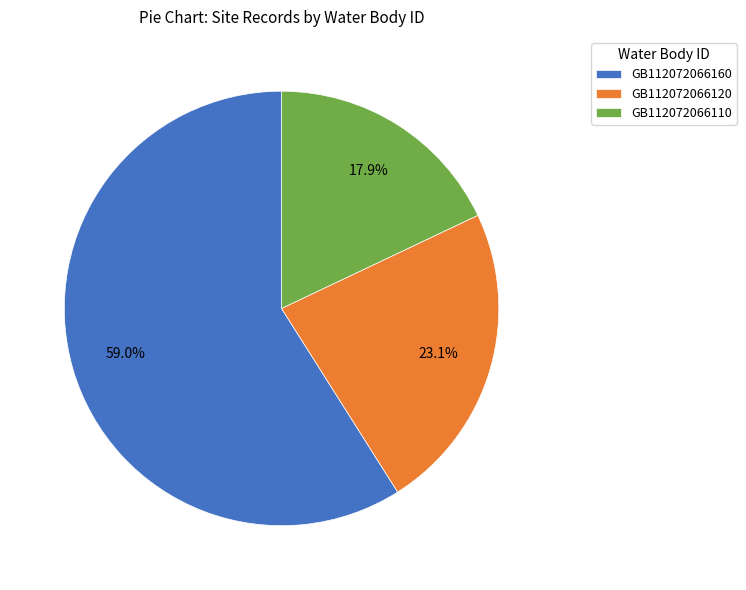

To the nearest percent, what is the difference between the largest and smallest slice percentages?

41%